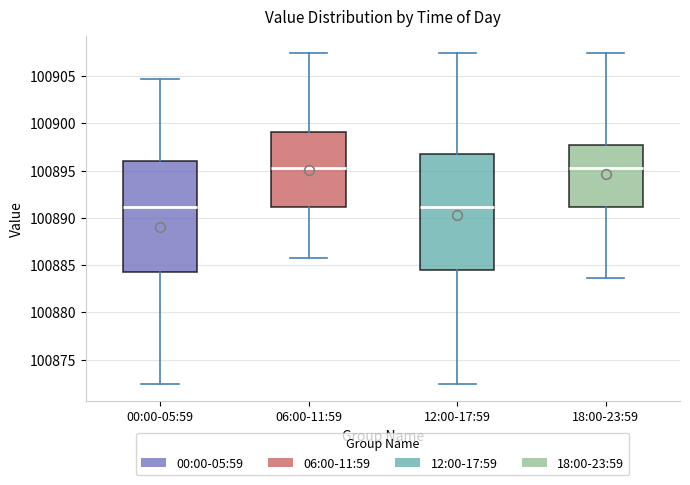

Comparing the boxes themselves (not the whiskers), which one is the tallest?

12:00-17:59